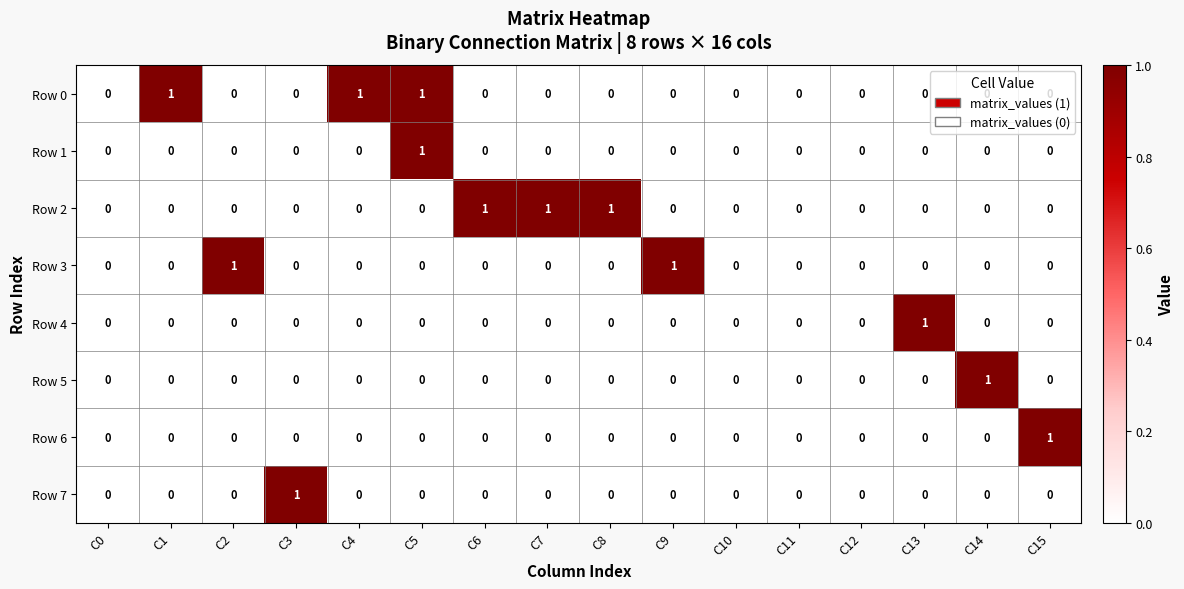

Is it true that Row 1 equals 1 at C12?

False